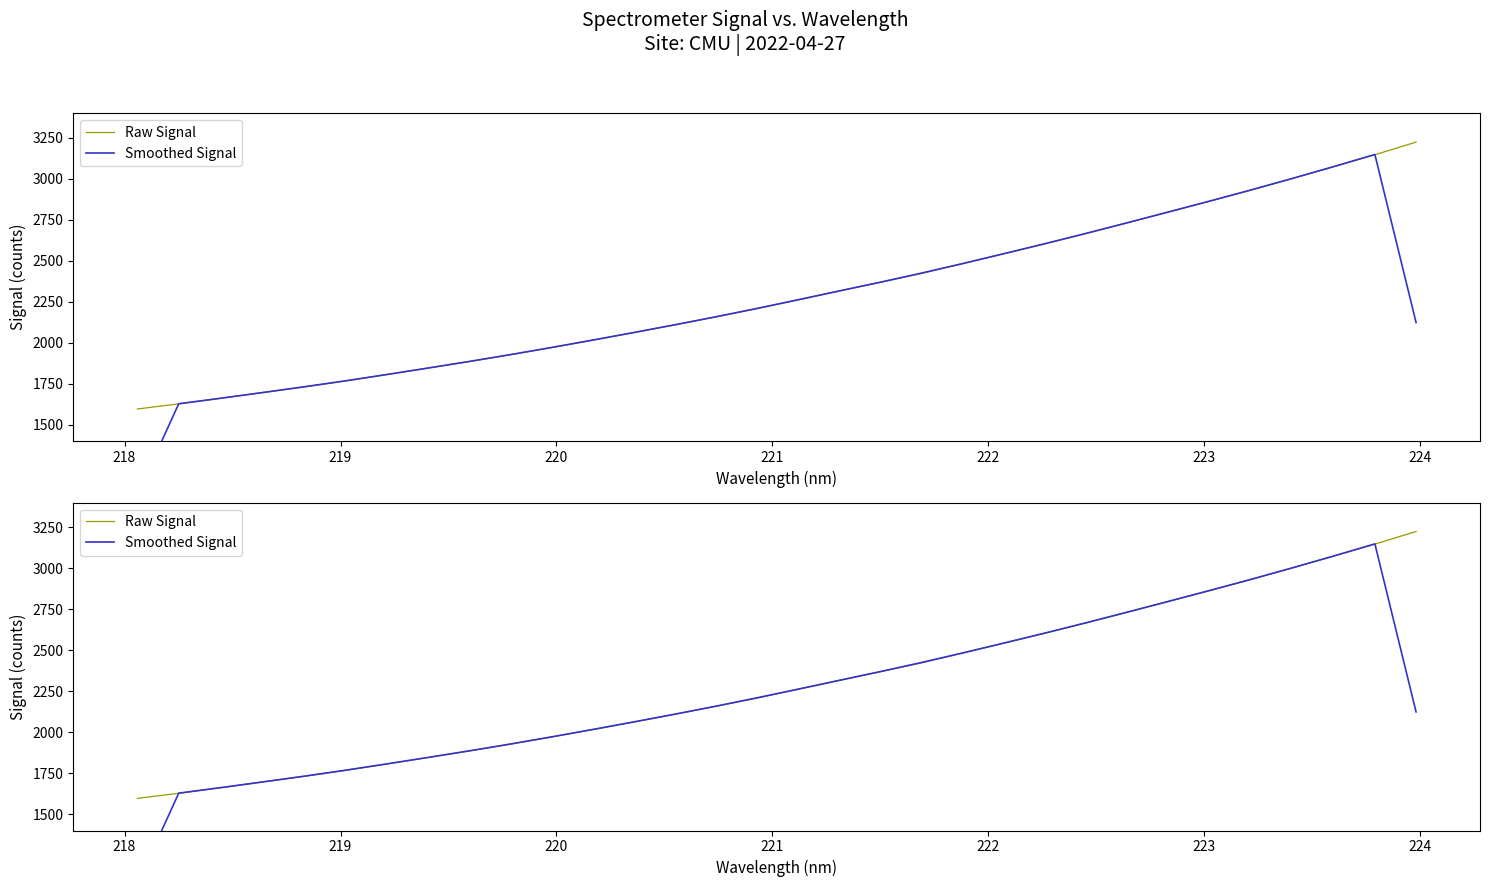

After their last crossing, which series has the higher values: Smoothed Signal or Raw Signal?

Raw Signal